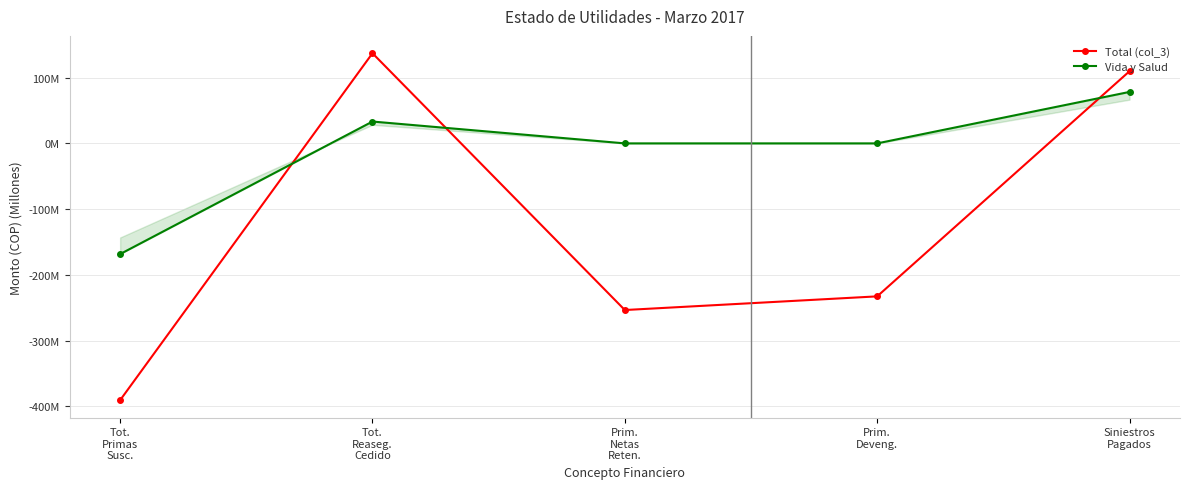

Rank the categories by Total (col_3) value from lowest to highest.

Tot.
Primas
Susc., Prim.
Netas
Reten., Prim.
Deveng., Siniestros
Pagados, Tot.
Reaseg.
Cedido